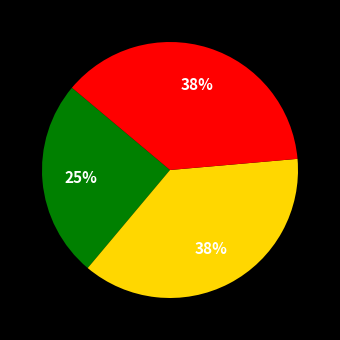

To the nearest percent, what is the average slice percentage?

33%